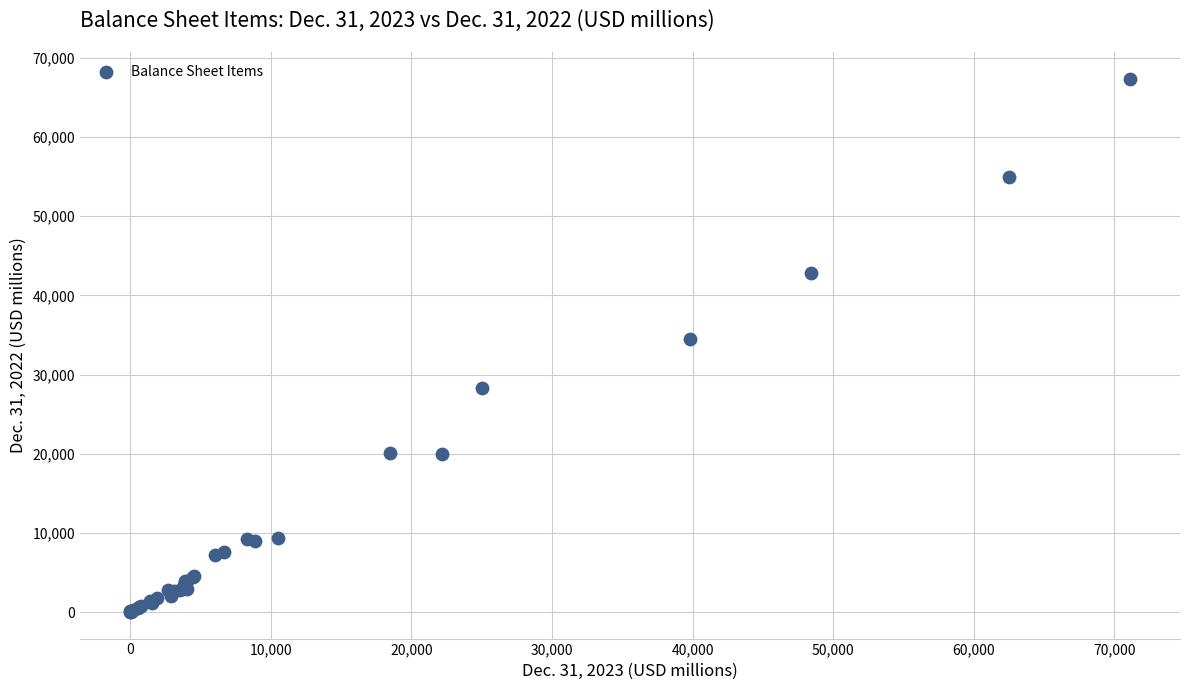

What Y value in the scatter plot is closest to 33690?

34448